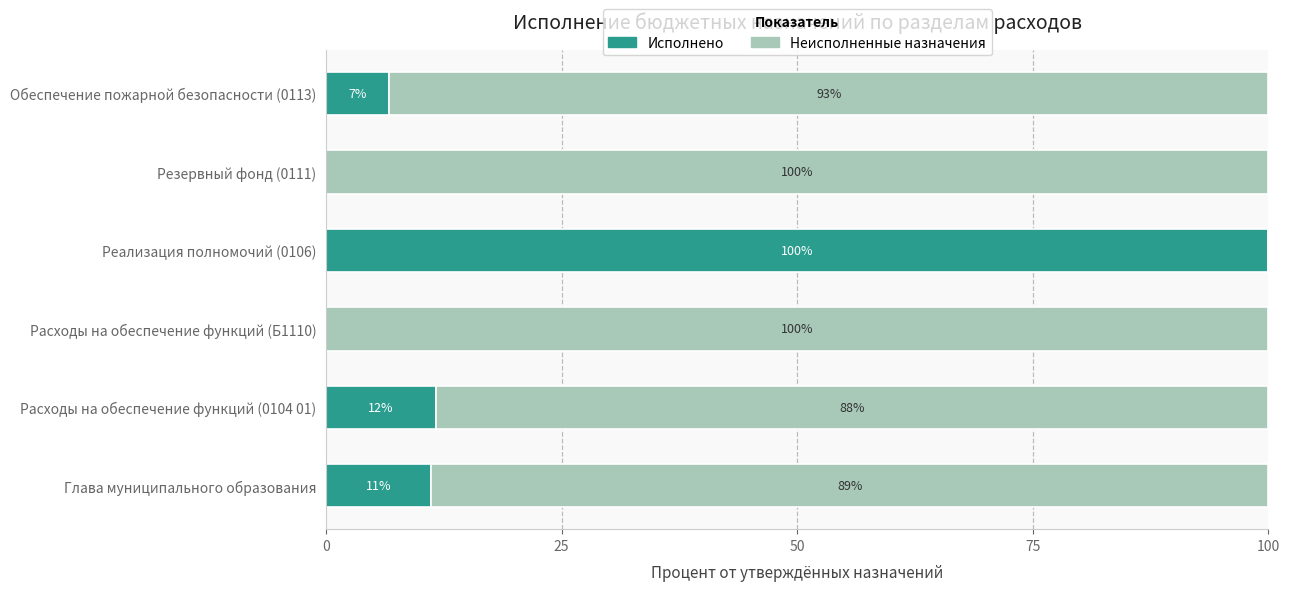

What is the total value across all series at Расходы на обеспечение функций (0104 01)?

100.0